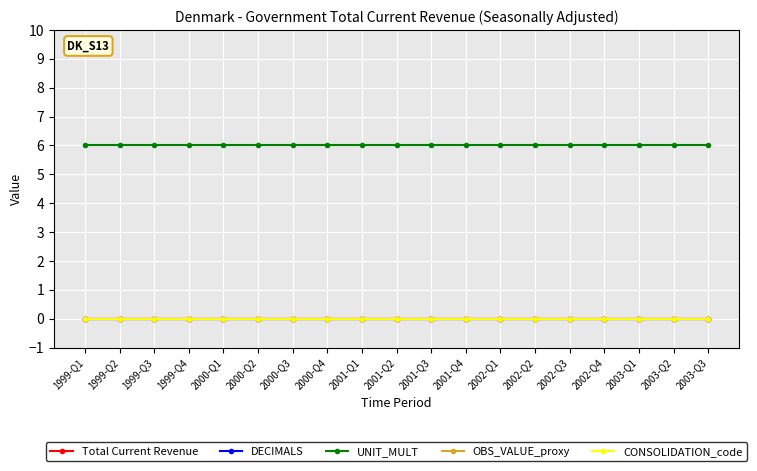

List the labels in order of DECIMALS value, largest first.

1999-Q1, 1999-Q2, 1999-Q3, 1999-Q4, 2000-Q1, 2000-Q2, 2000-Q3, 2000-Q4, 2001-Q1, 2001-Q2, 2001-Q3, 2001-Q4, 2002-Q1, 2002-Q2, 2002-Q3, 2002-Q4, 2003-Q1, 2003-Q2, 2003-Q3